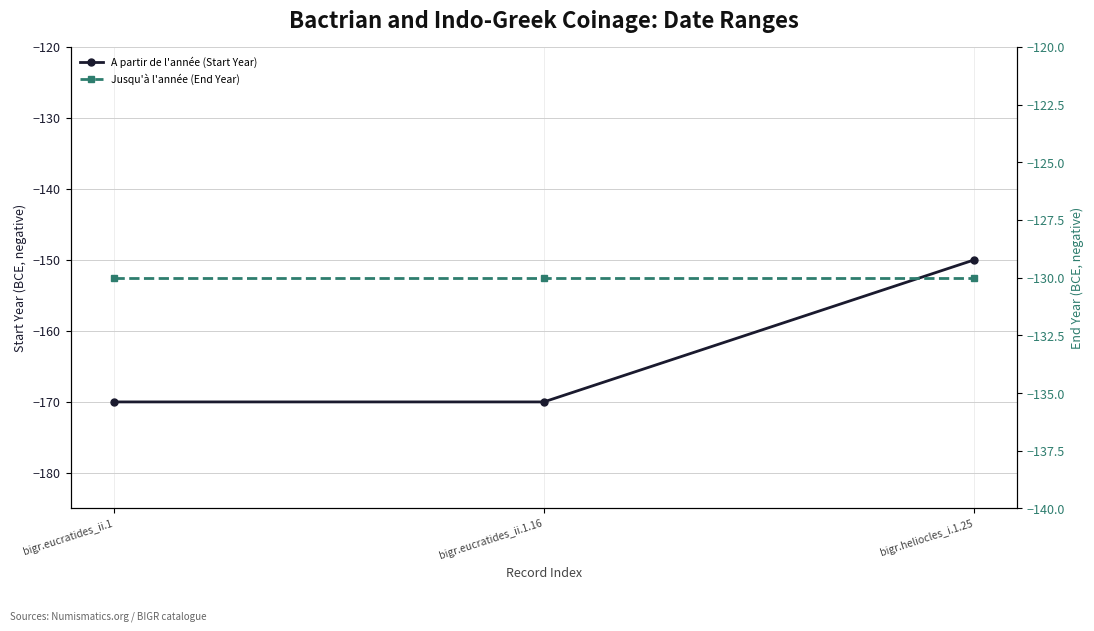

List the series in order of their overall mean, lowest first.

A partir de l'année (Start Year), Jusqu'à l'année (End Year)